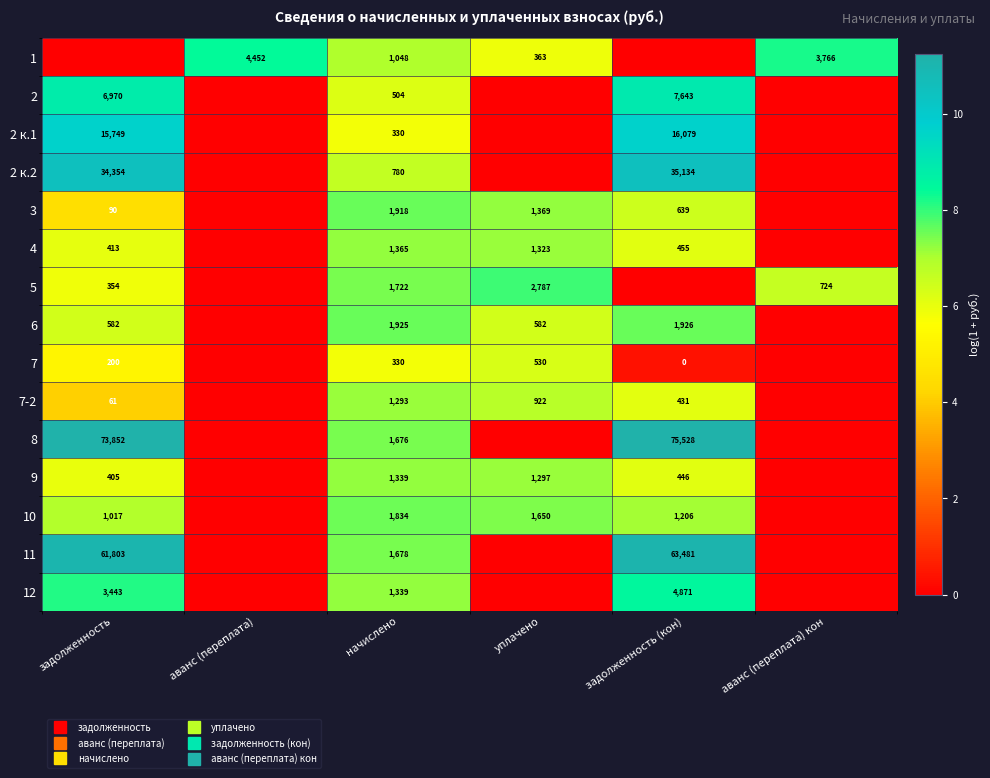

At which category is the sum across all series the highest?

начислено